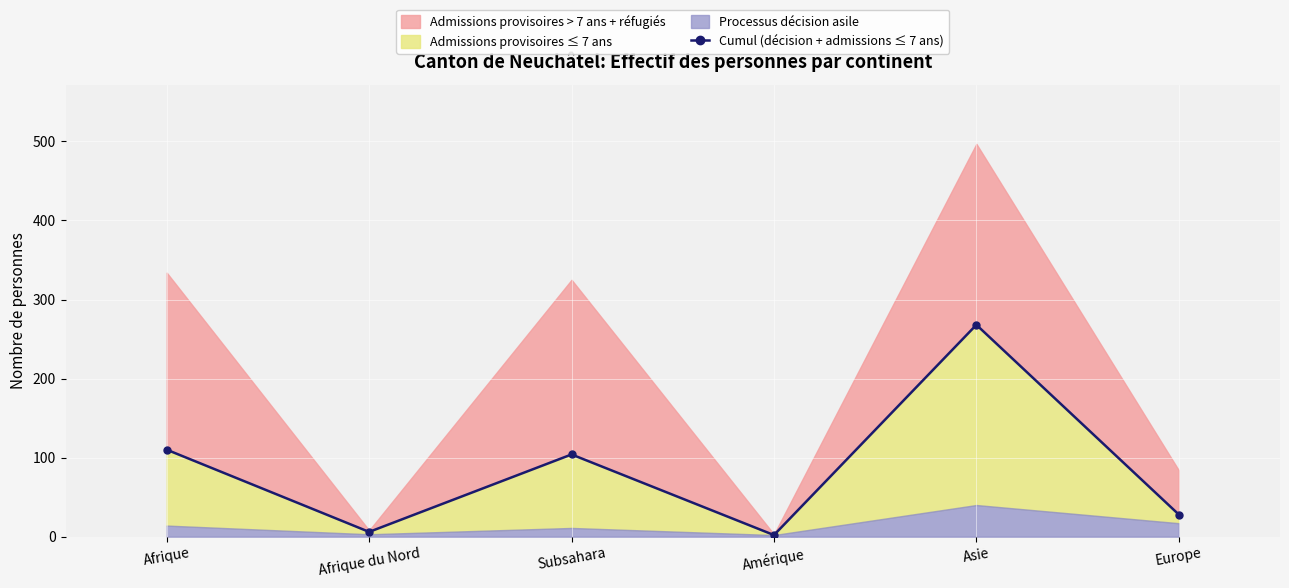

What position from the right is Asie?

2